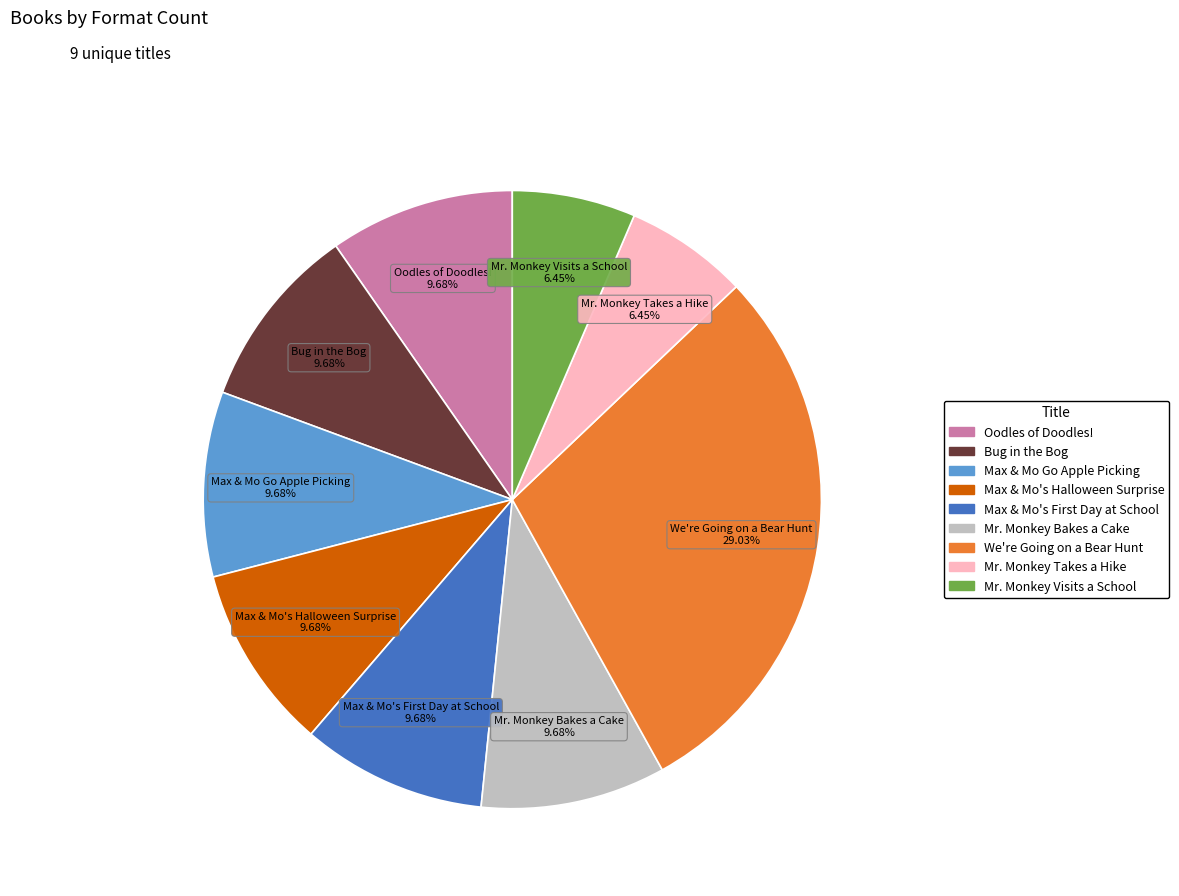

How many slices are in this pie chart?

9